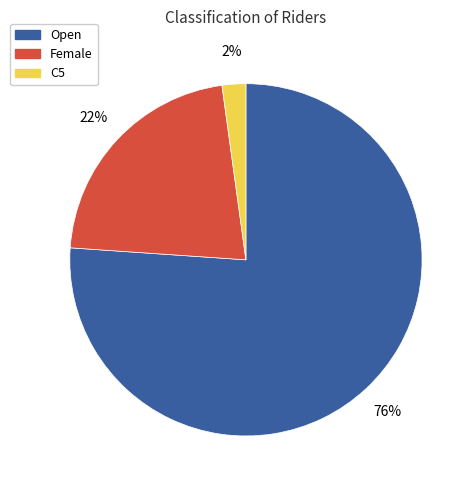

What is the smallest slice in the pie chart?

C5